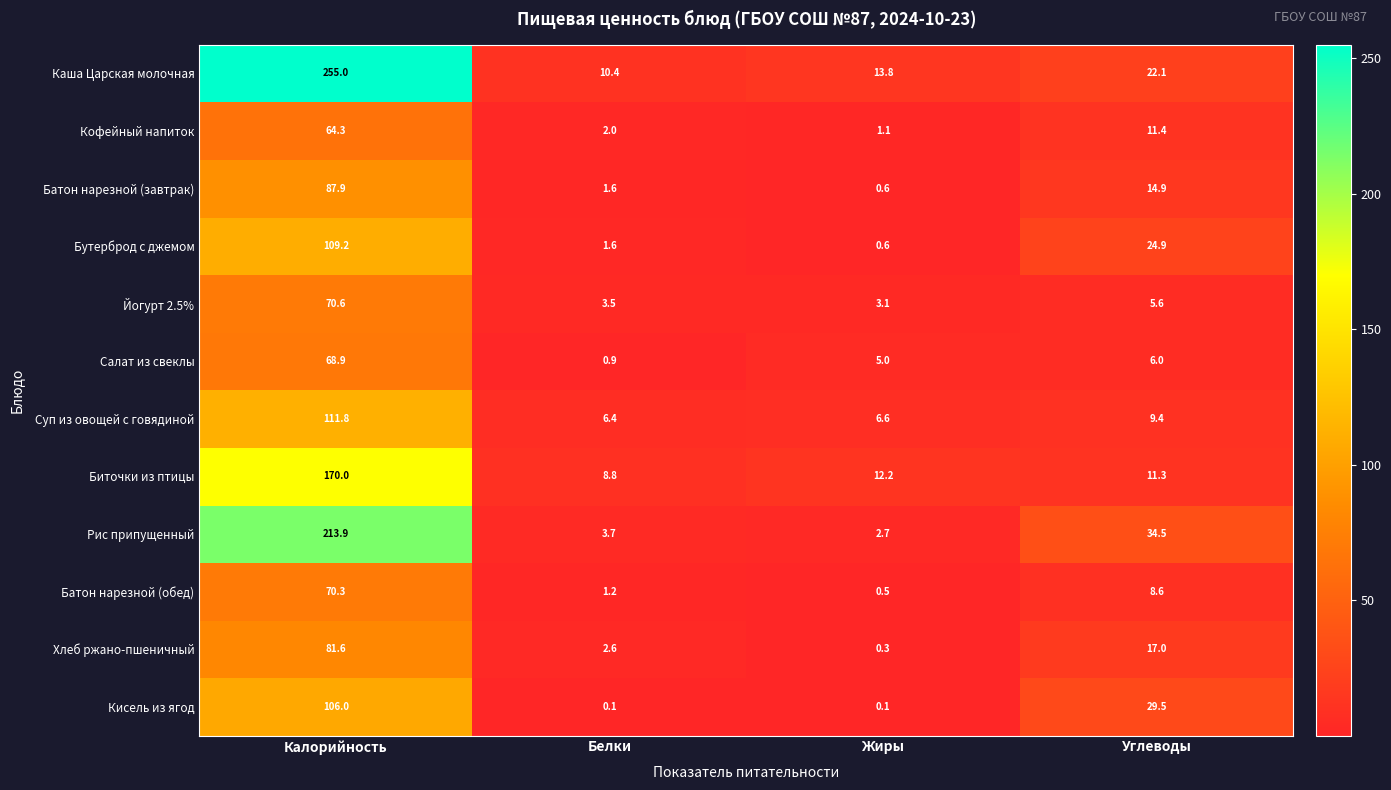

What is the difference between the second highest and second lowest values in the Кофейный напиток series?

9.4